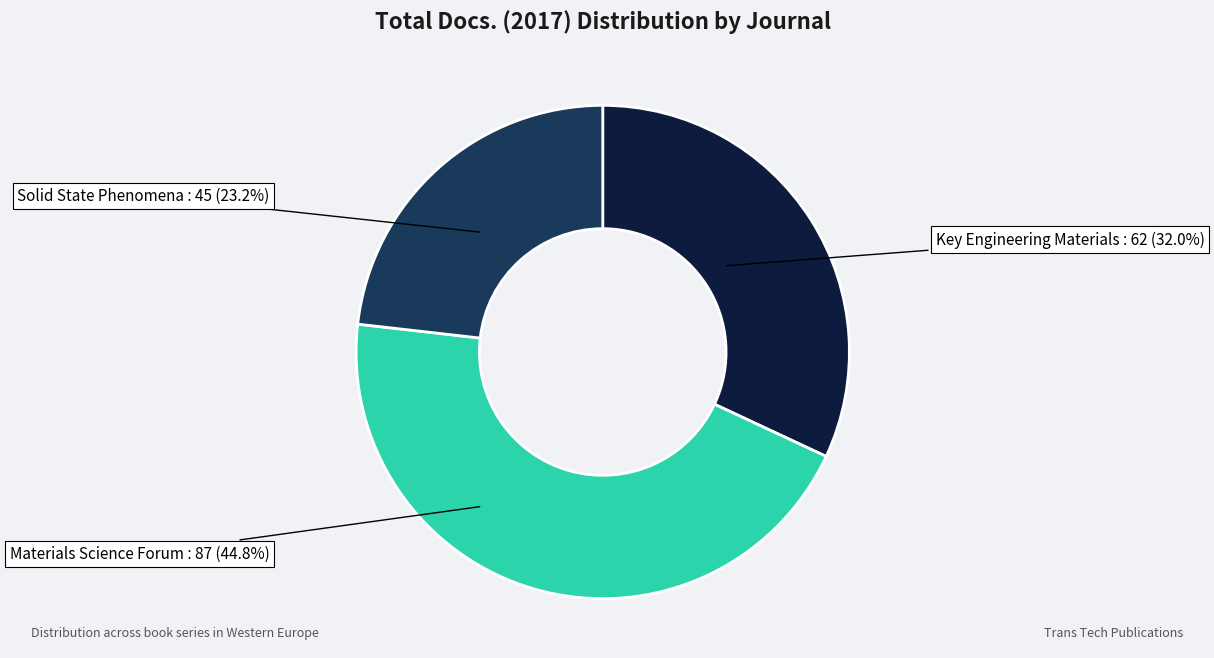

Is there any slice that represents more than half of the pie?

No